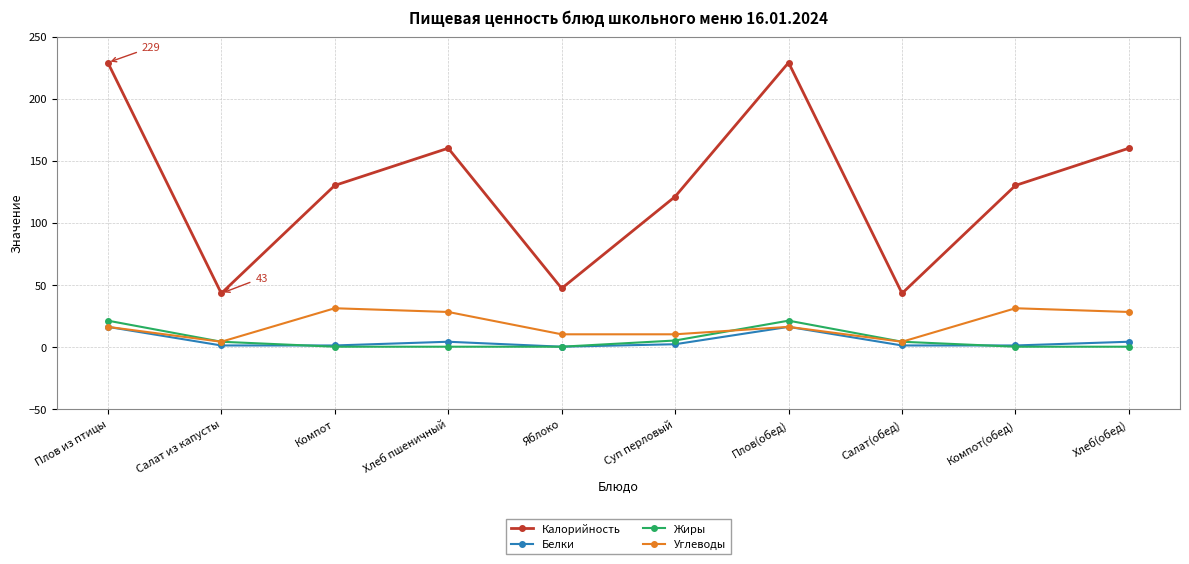

Is the value of Белки at Плов(обед) greater than the value of Углеводы at Салат(обед)?

Yes